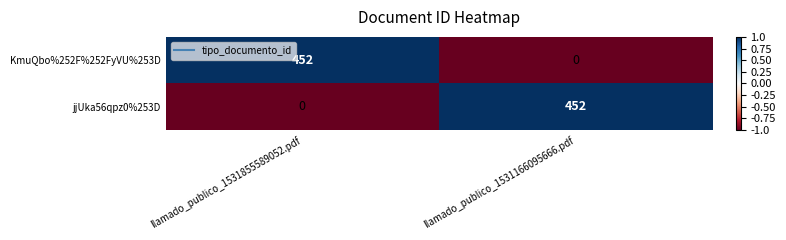

What is the spread (max minus min) of values at llamado_publico_1531855589052.pdf?

452